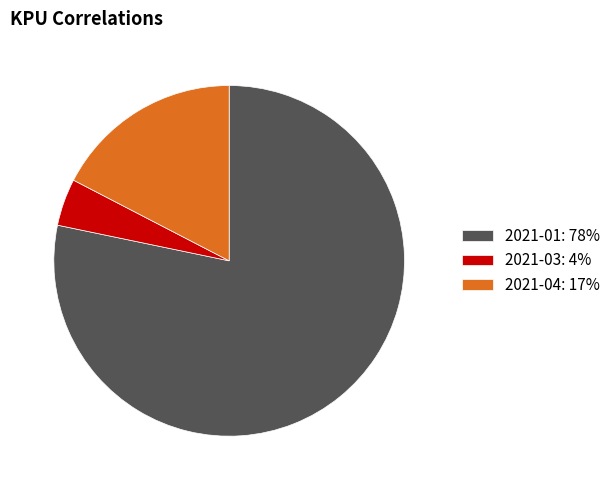

Rank the categories by value from lowest to highest.

2021-03, 2021-04, 2021-01